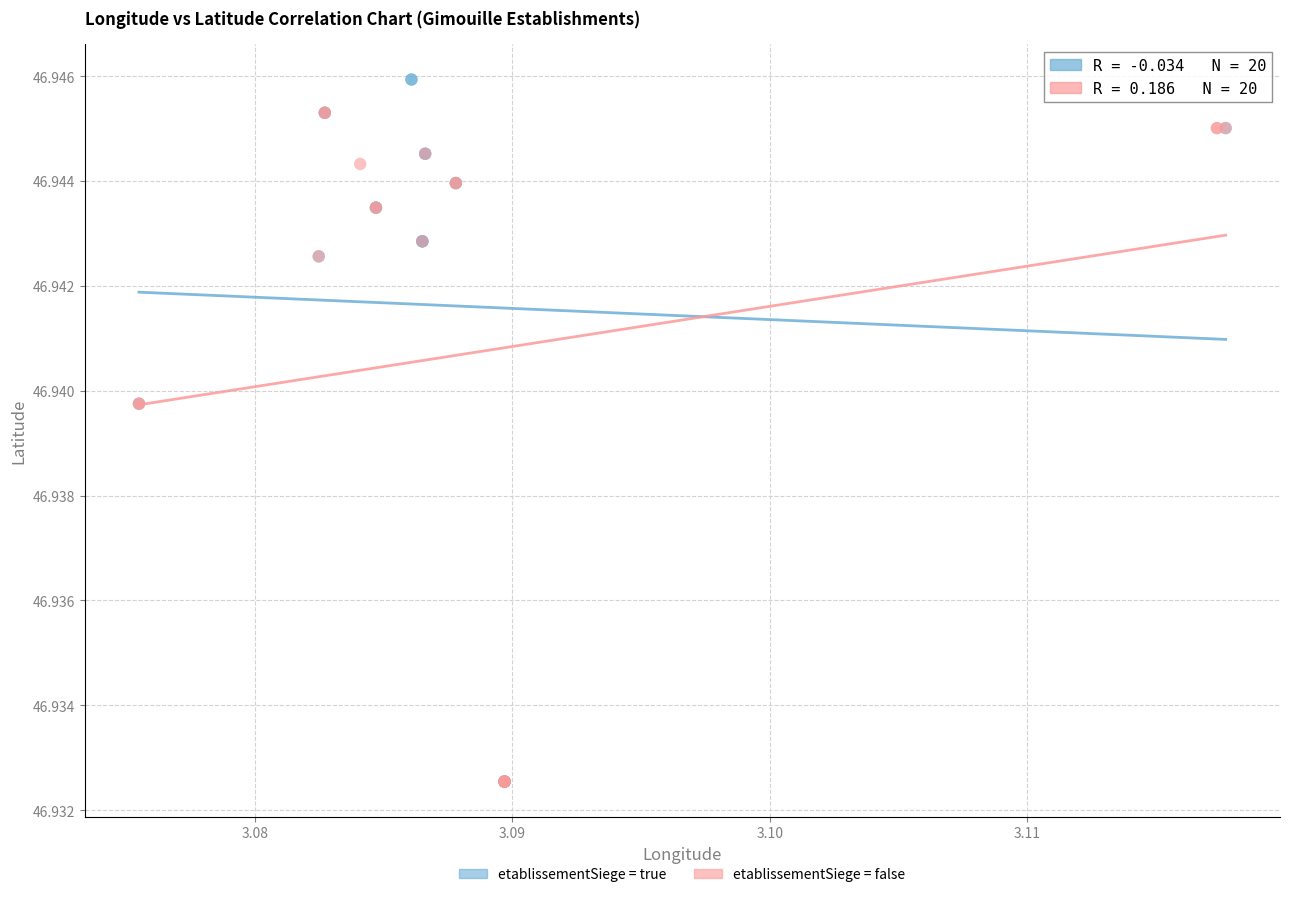

Which series has the widest spread of Y values?

etablissementSiege = true